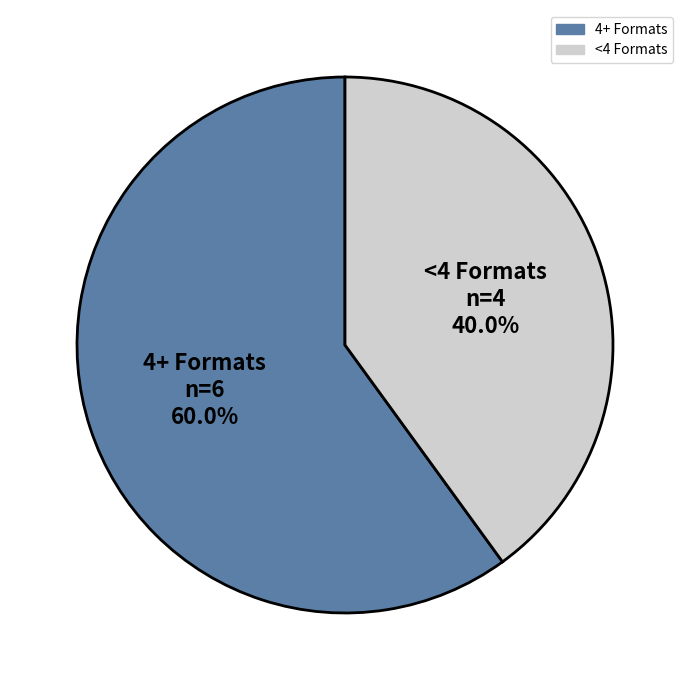

Does any single category account for the majority?

Yes